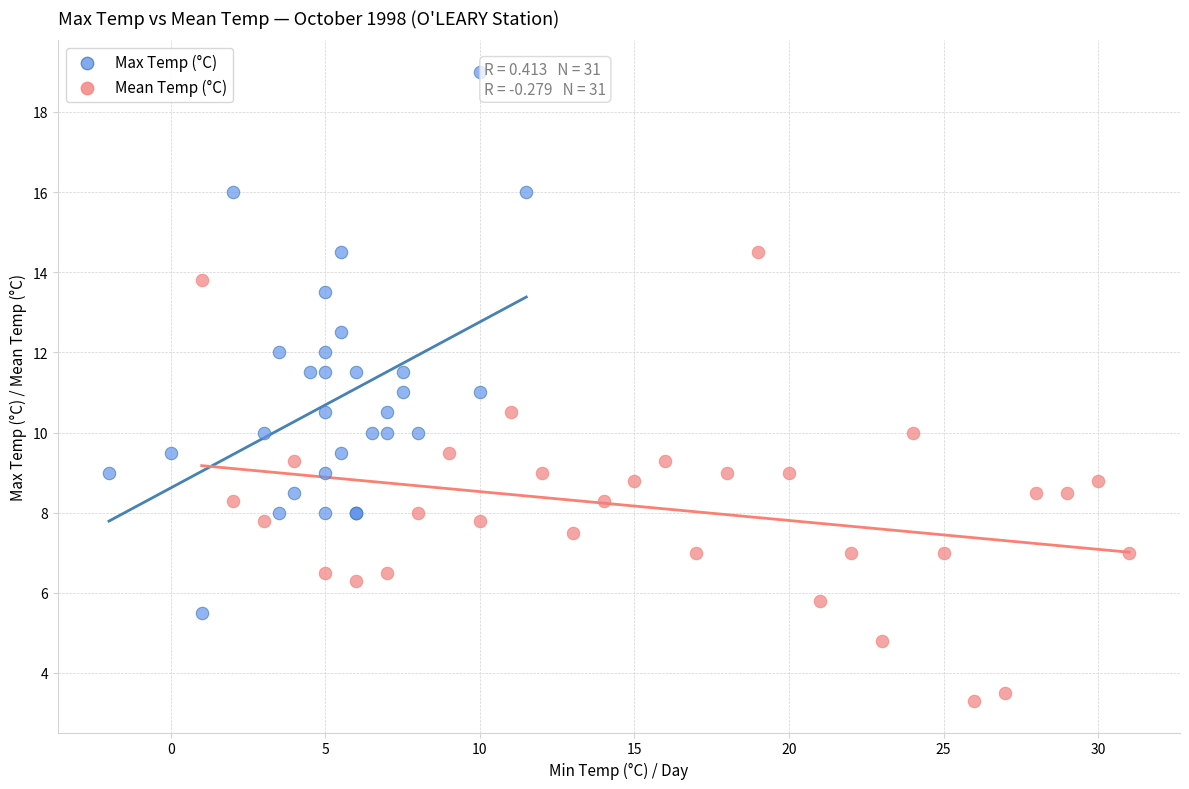

Which series has the largest Y range (max minus min)?

Max Temp (°C)